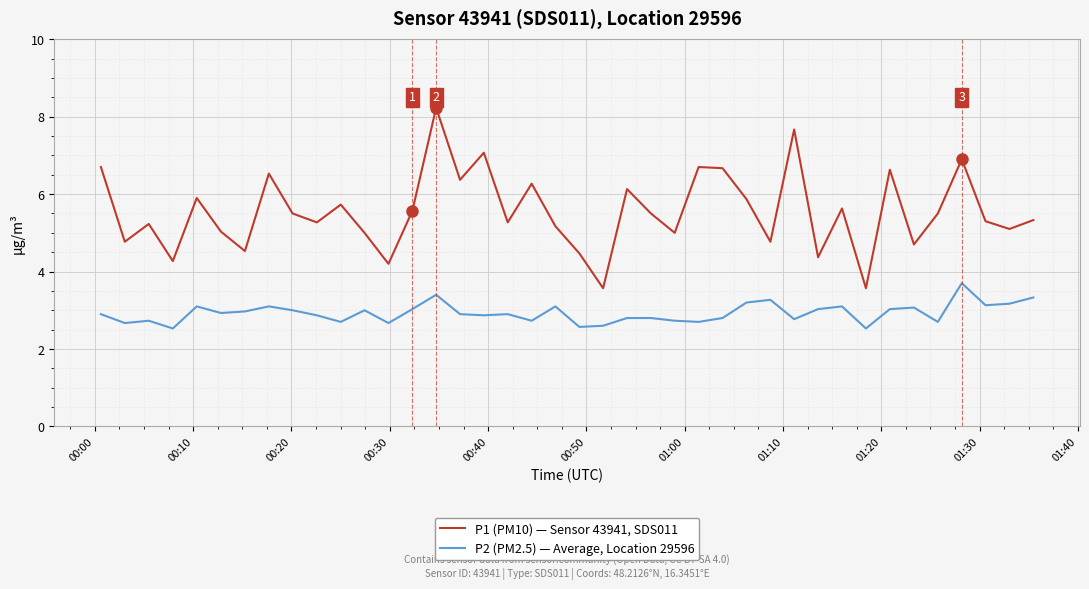

Which series has the largest total across all categories?

P1 (PM10) — Sensor 43941, SDS011